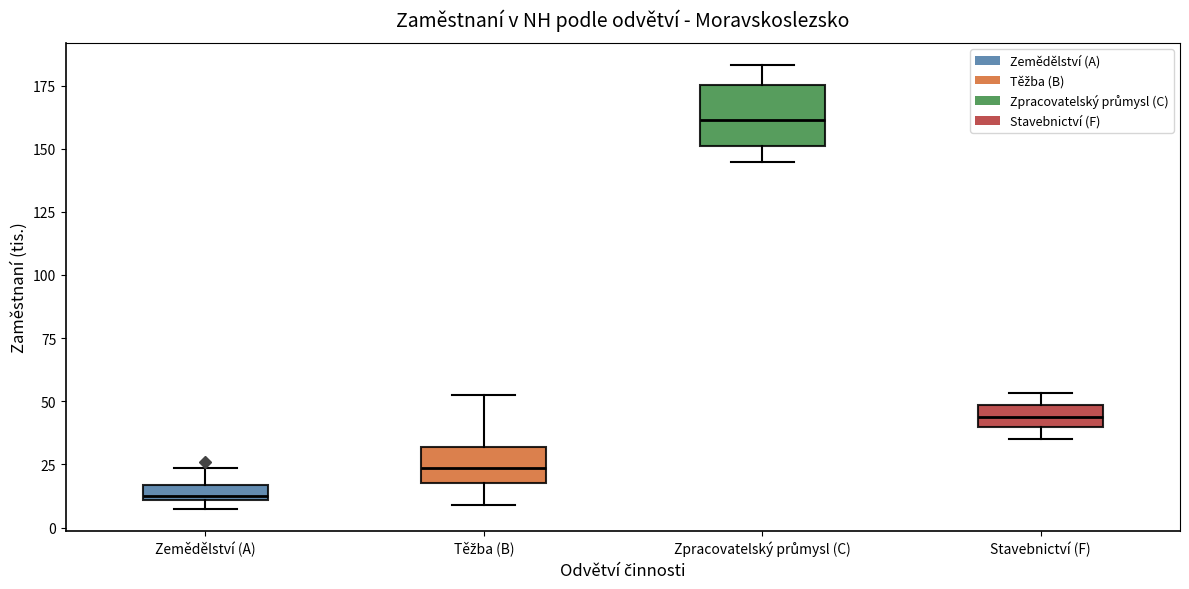

Comparing the boxes themselves (not the whiskers), which one is the tallest?

Zpracovatelský průmysl (C)